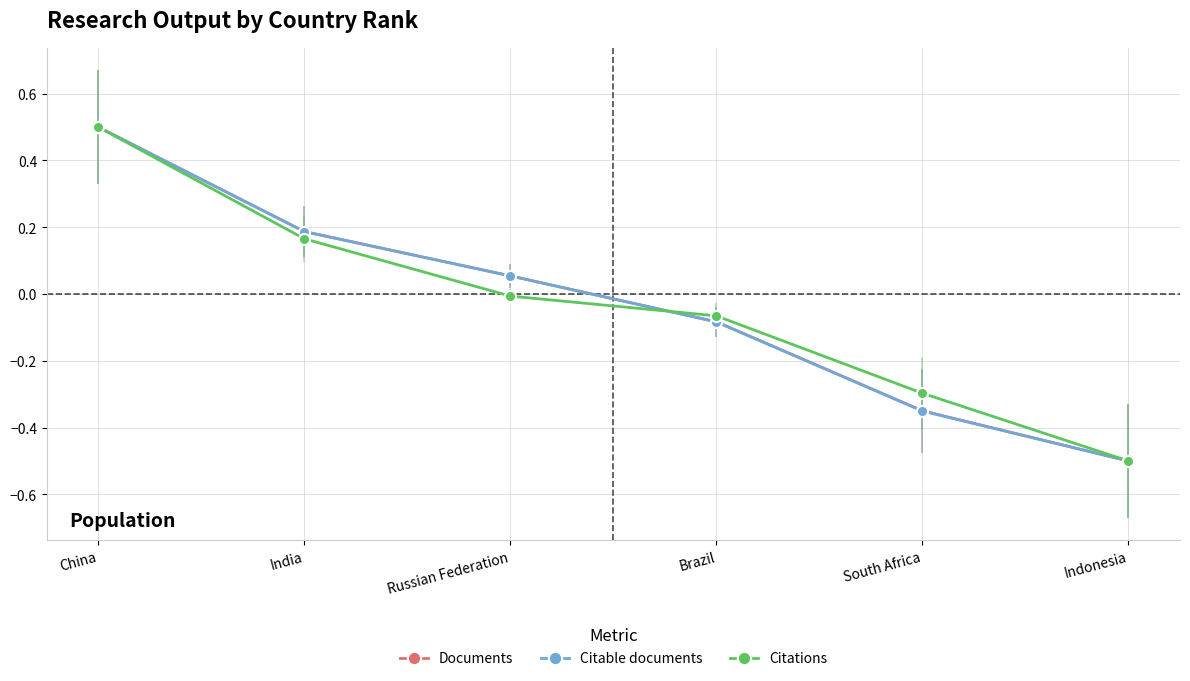

Read the Documents value at Indonesia.

-0.5